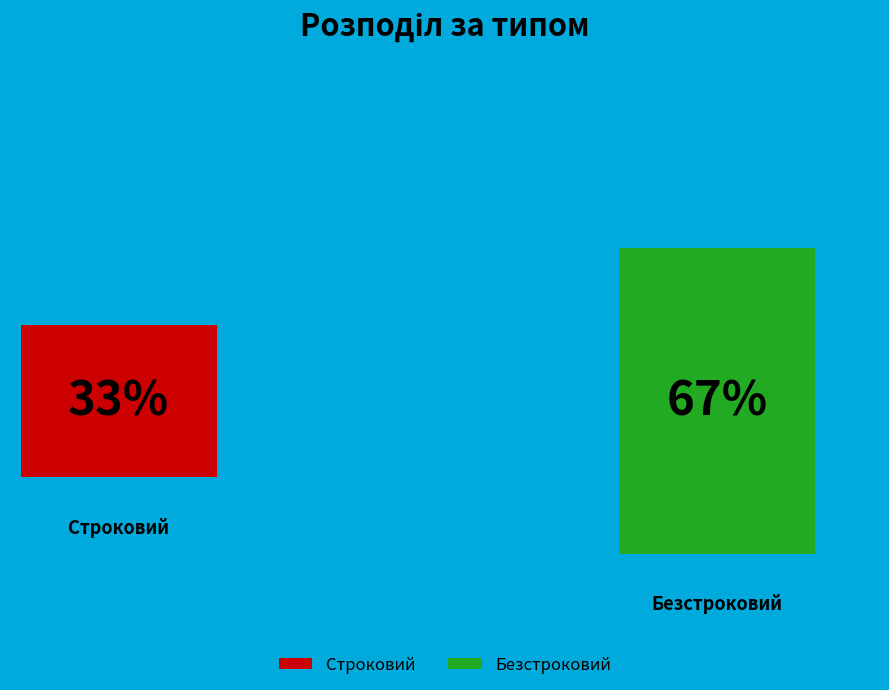

To the nearest percent, what percentage of the pie is Строковий?

33%